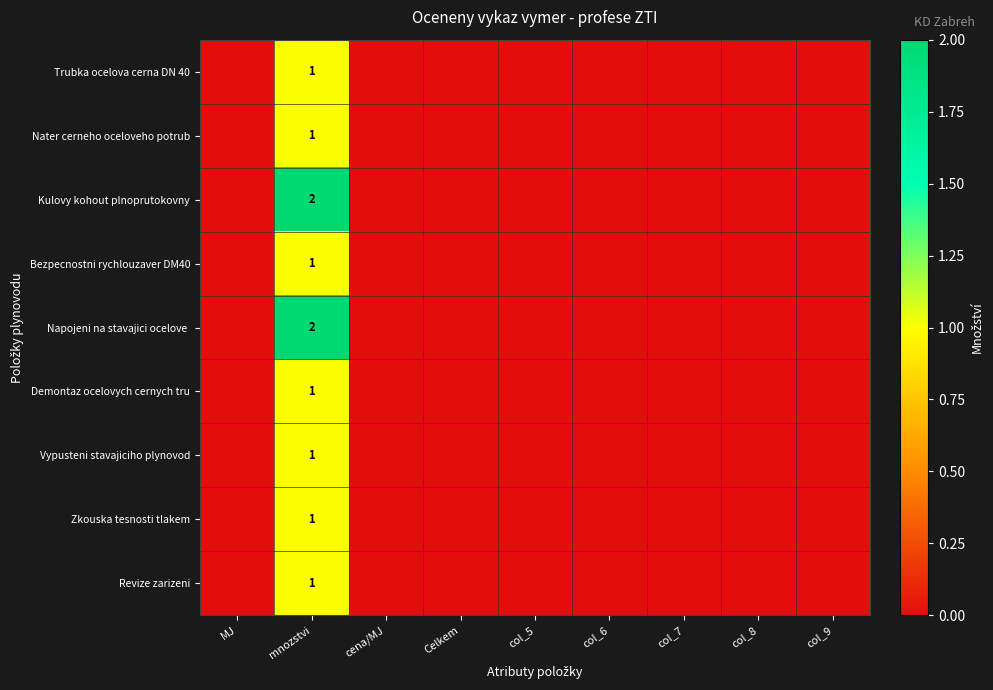

At how many categories does at least one series exceed 1?

1